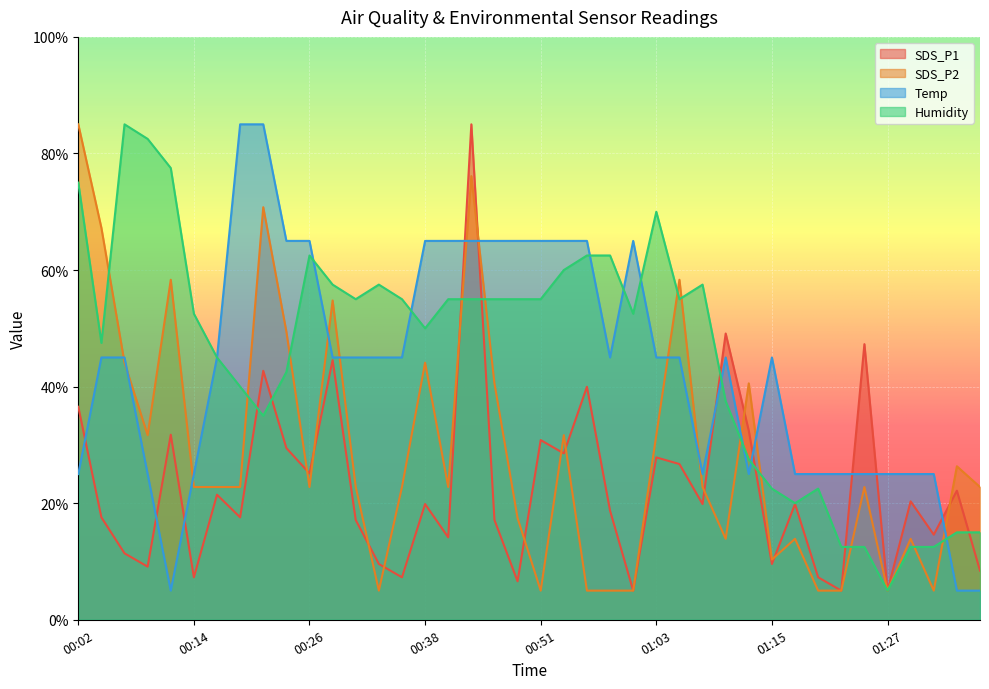

Reading left to right, extract all data points from this chart.

SDS_P1: 36.5	17.6	11.4	9.1	31.7	7.3	21.5	17.6	42.7	29.5	25.1	44.5	17.1	9.6	7.3	19.9	14.1	85.0	17.1	6.6	30.8	28.5	40.0	18.7	5.0	27.9	26.7	19.9	49.1	32.4	9.6	19.9	7.3	5.0	47.3	5.0	20.3	14.6	22.1	8.4
SDS_P2: 85.0	67.2	44.1	31.7	58.3	22.8	22.8	22.8	70.8	49.4	22.8	54.8	22.8	5.0	22.8	44.1	22.8	76.1	40.6	17.4	5.0	31.7	5.0	5.0	5.0	31.7	58.3	22.8	13.9	40.6	10.3	13.9	5.0	5.0	22.8	5.0	13.9	5.0	26.3	22.8
Temp: 25.0	45.0	45.0	25.0	5.0	25.0	45.0	85.0	85.0	65.0	65.0	45.0	45.0	45.0	45.0	65.0	65.0	65.0	65.0	65.0	65.0	65.0	65.0	45.0	65.0	45.0	45.0	25.0	45.0	25.0	45.0	25.0	25.0	25.0	25.0	25.0	25.0	25.0	5.0	5.0
Humidity: 75.0	47.5	85.0	82.5	77.5	52.5	45.0	40.0	35.0	42.5	62.5	57.5	55.0	57.5	55.0	50.0	55.0	55.0	55.0	55.0	55.0	60.0	62.5	62.5	52.5	70.0	55.0	57.5	37.5	27.5	22.5	20.0	22.5	12.5	12.5	5.0	12.5	12.5	15.0	15.0